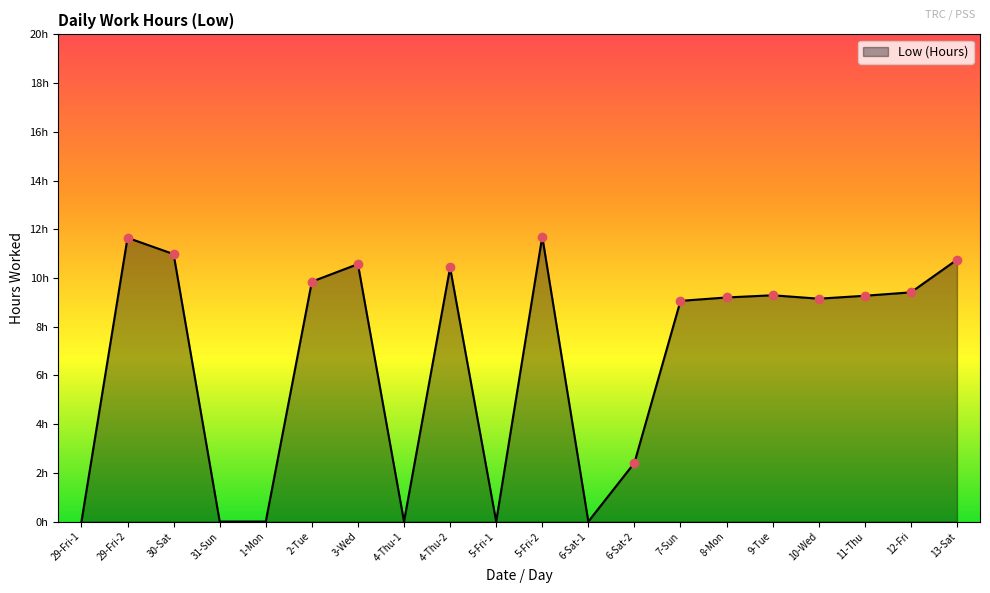

Does the chart display data point markers on the line(s)?

No